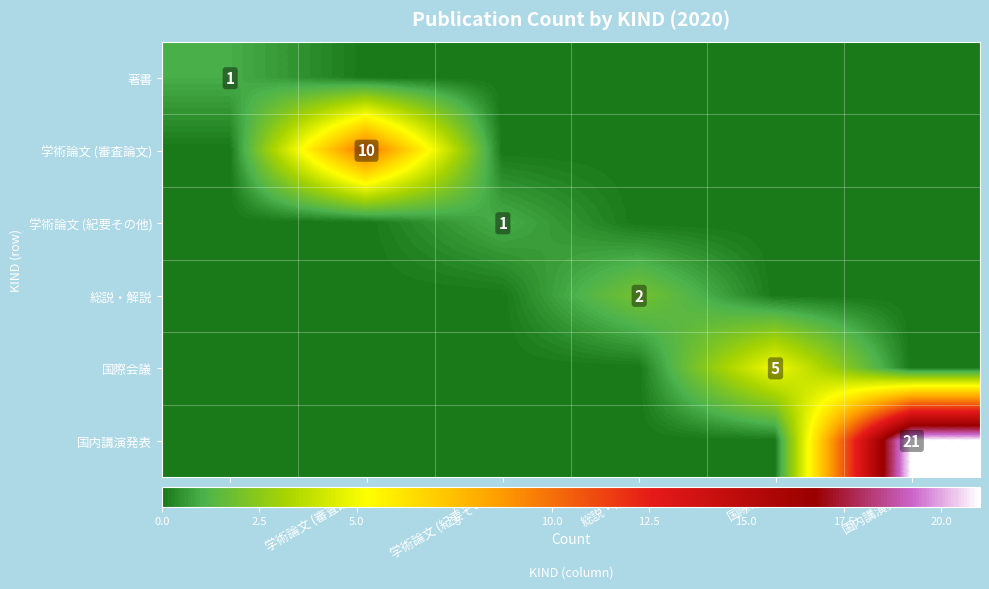

True or false: 著書 has a value of 0 at 総説・解説.

True